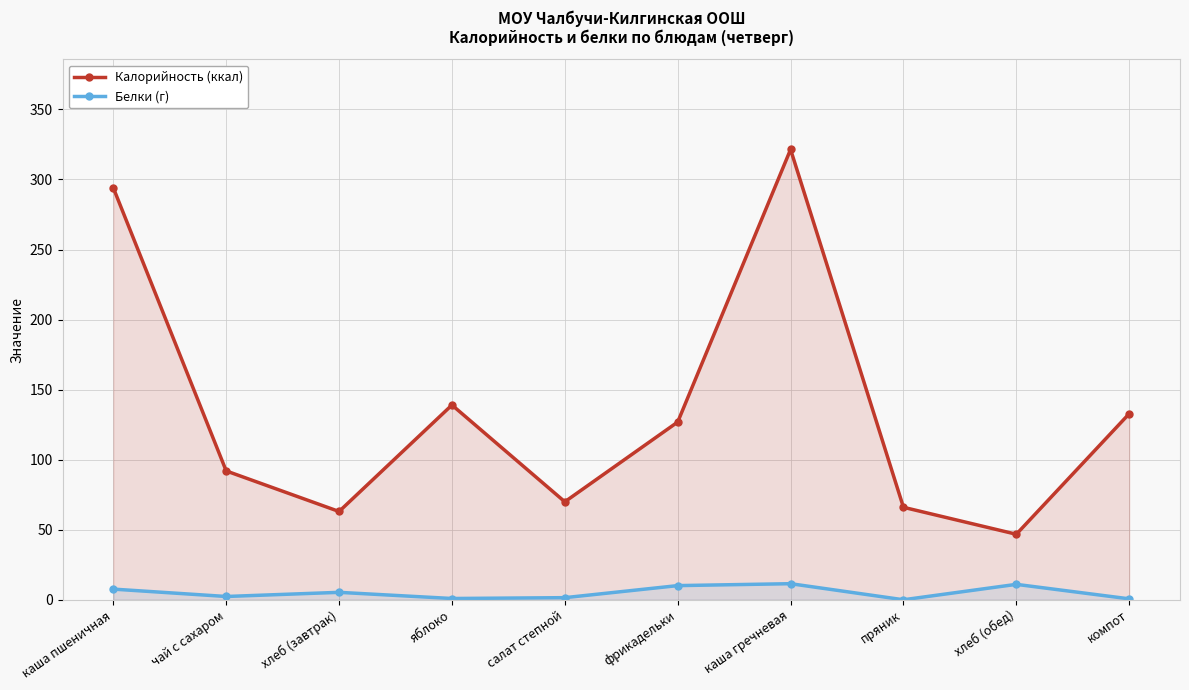

True or false: Калорийность (ккал) has a value of 75.3 at фрикадельки.

False